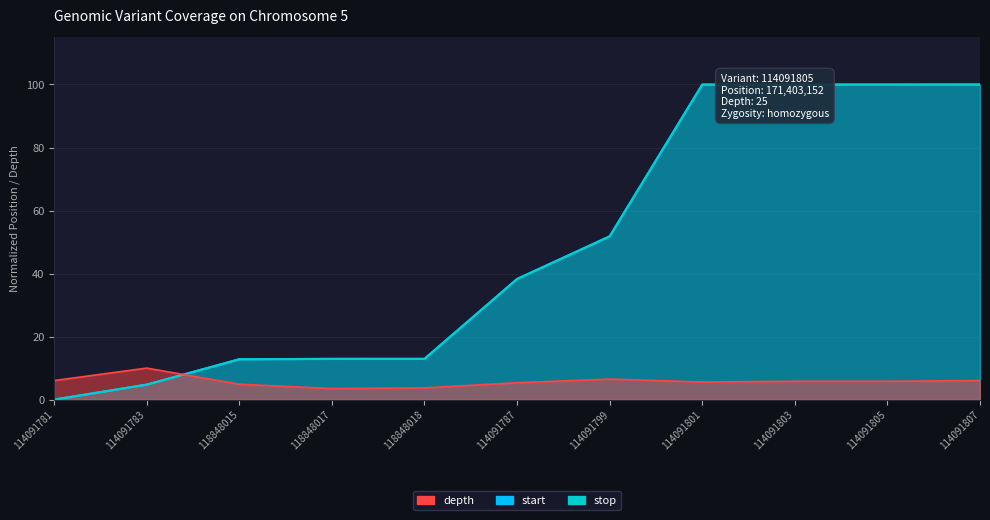

True or false: start and depth cross at least once.

True